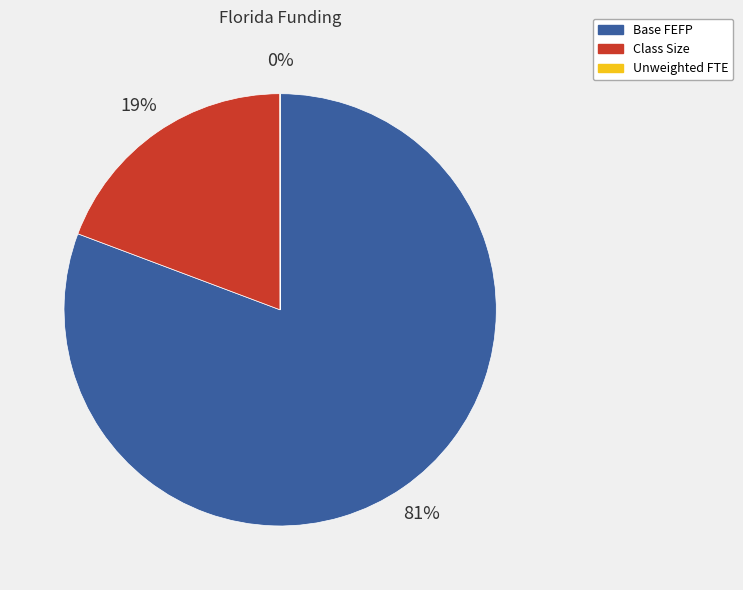

The Base FEFP slice represents 81% of the pie. True or false?

True